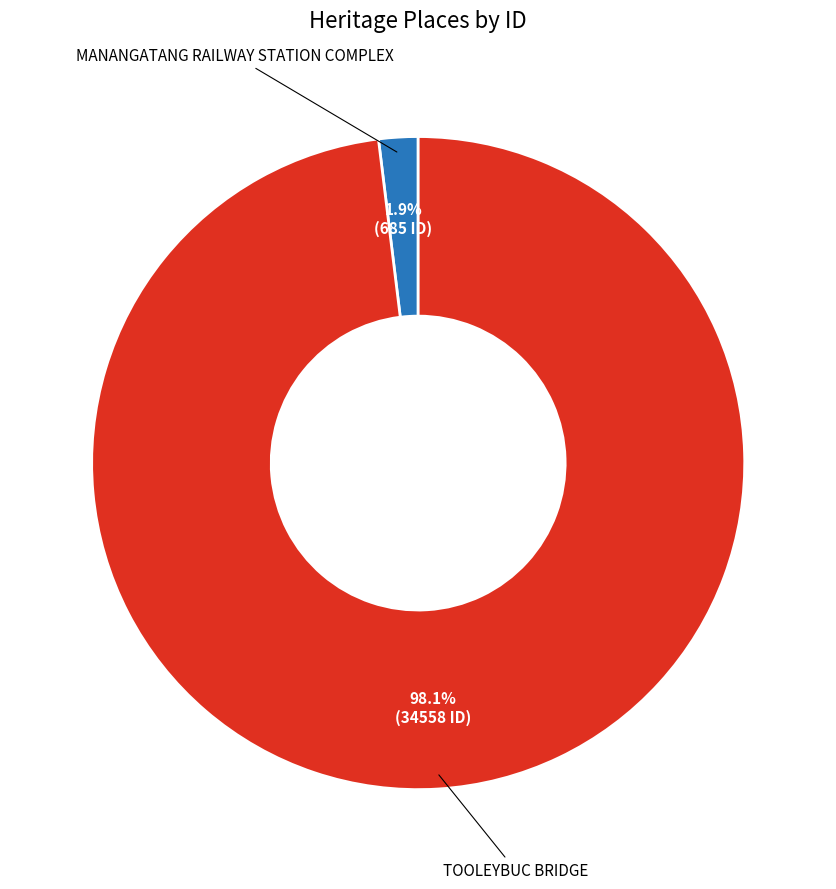

Does any single category account for the majority?

Yes